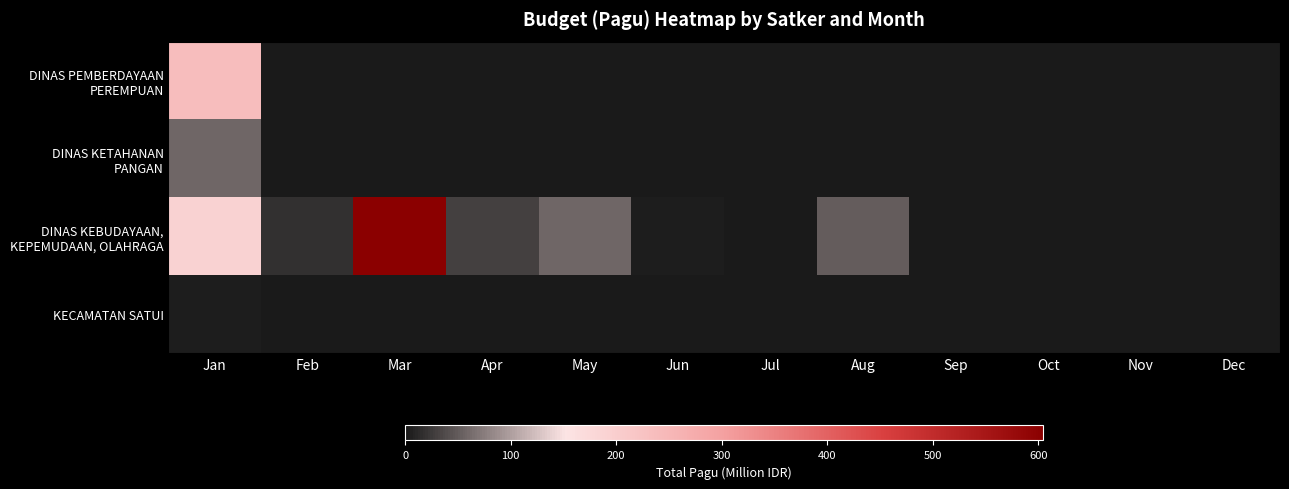

What is the total value across all series at Jan?

489.6